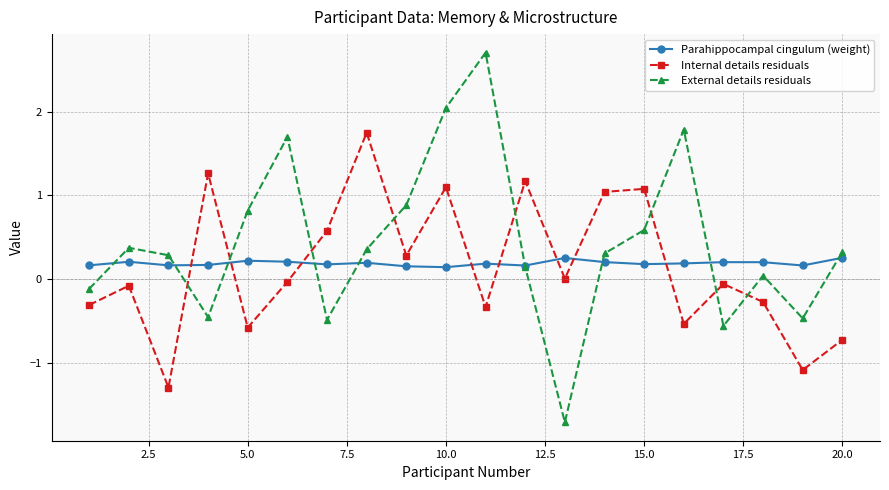

Which series has the widest spread of values?

External details residuals